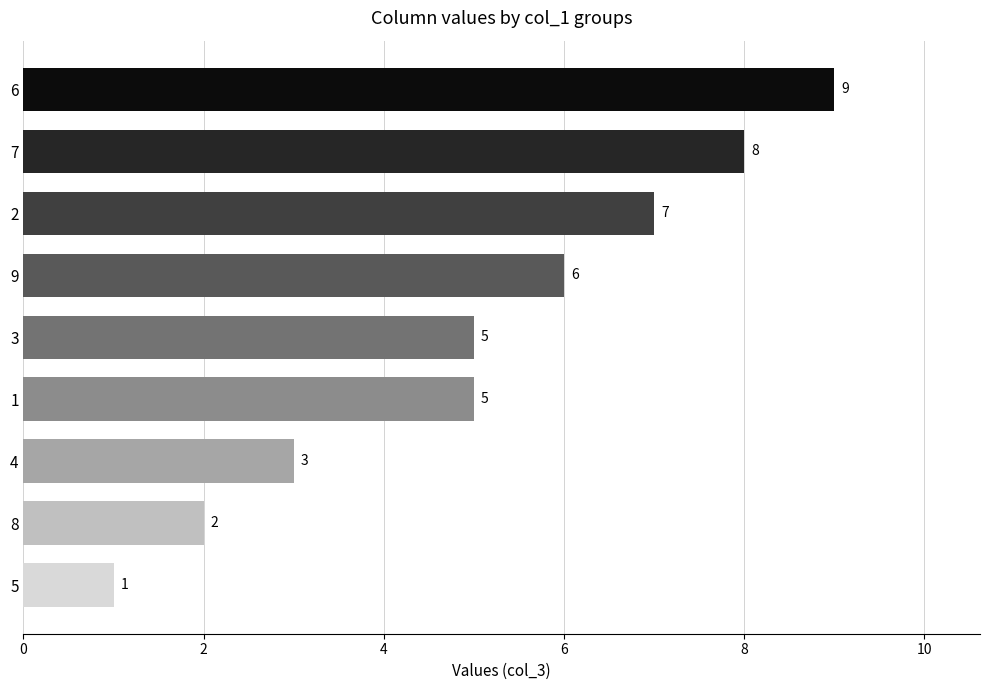

What is the smallest value displayed?

1